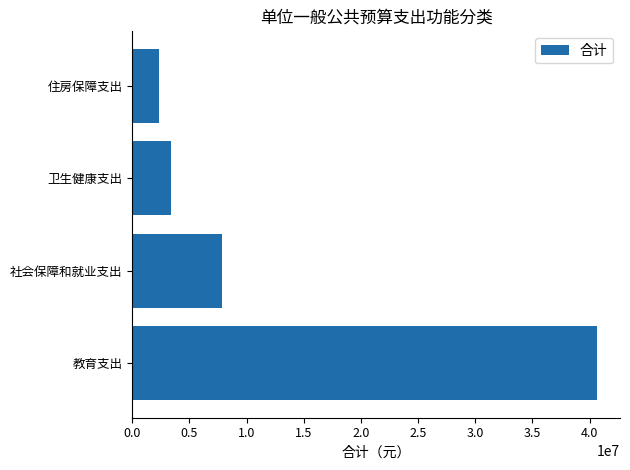

How many data points does each series have?

4